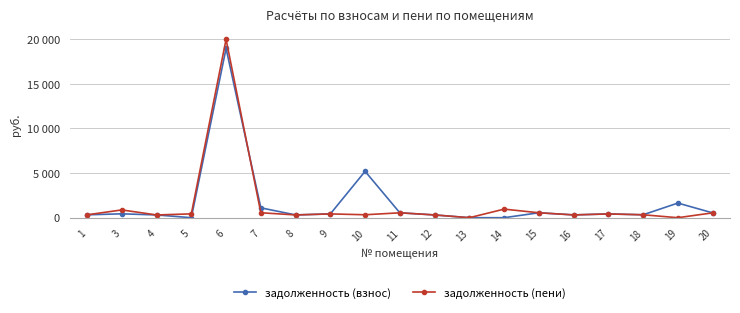

At which category is the sum across all series the highest?

6